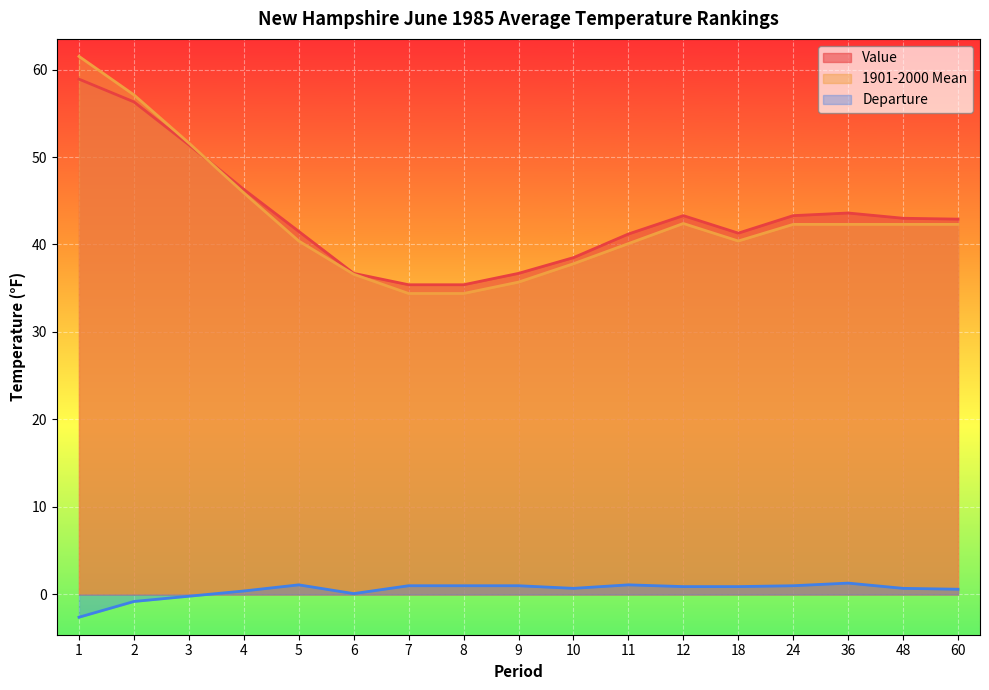

What is the difference between the Departure values at 1 and 24?

3.6